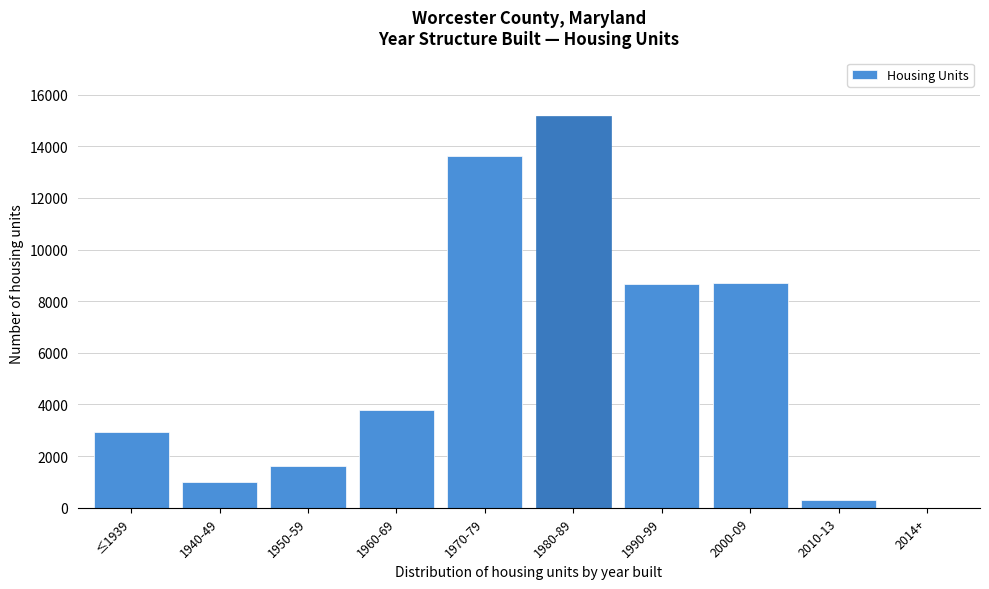

Is it true that the value at 2000-09 is 6004?

False